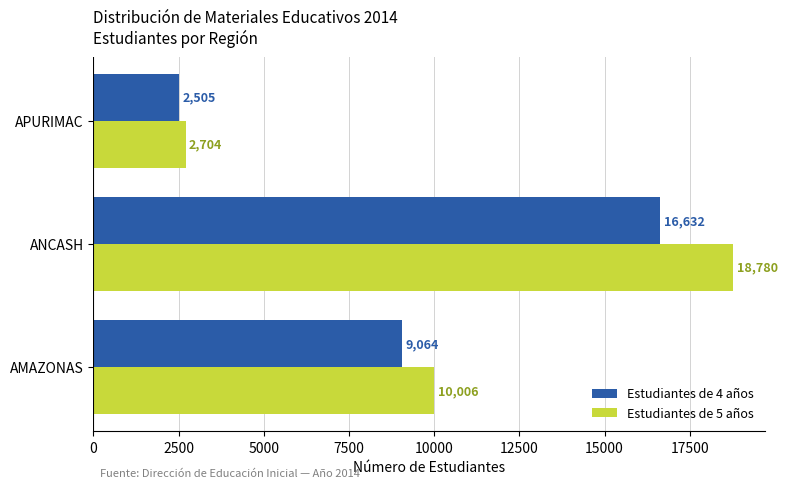

What is the difference between the second highest and minimum values in the Estudiantes de 4 años series?

6559